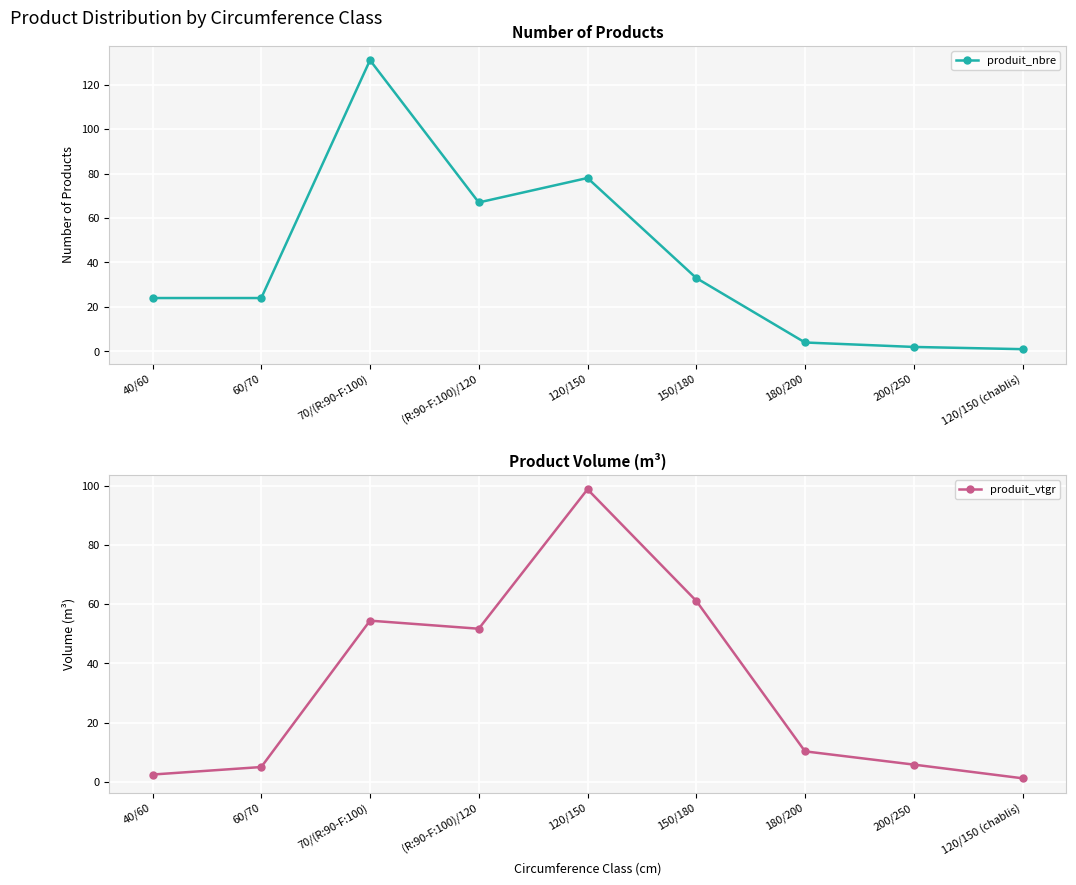

What is the average value of the produit_vtgr series?

32.3